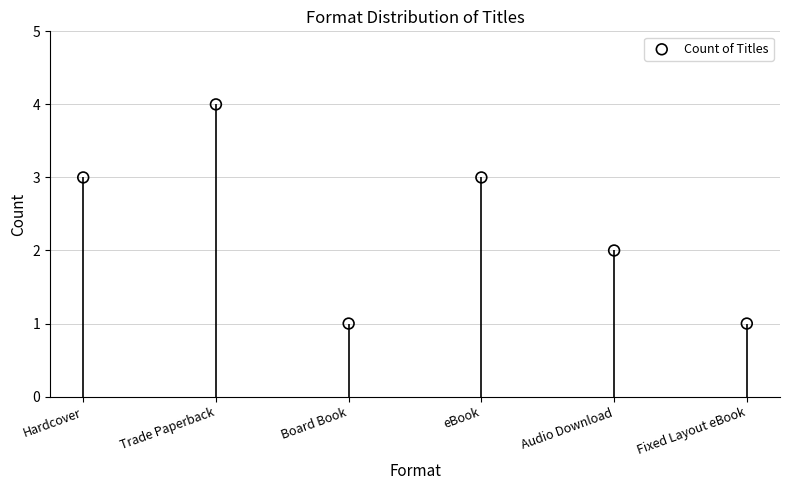

Approximately how many times larger is the value at Trade Paperback compared to Audio Download?

2.0